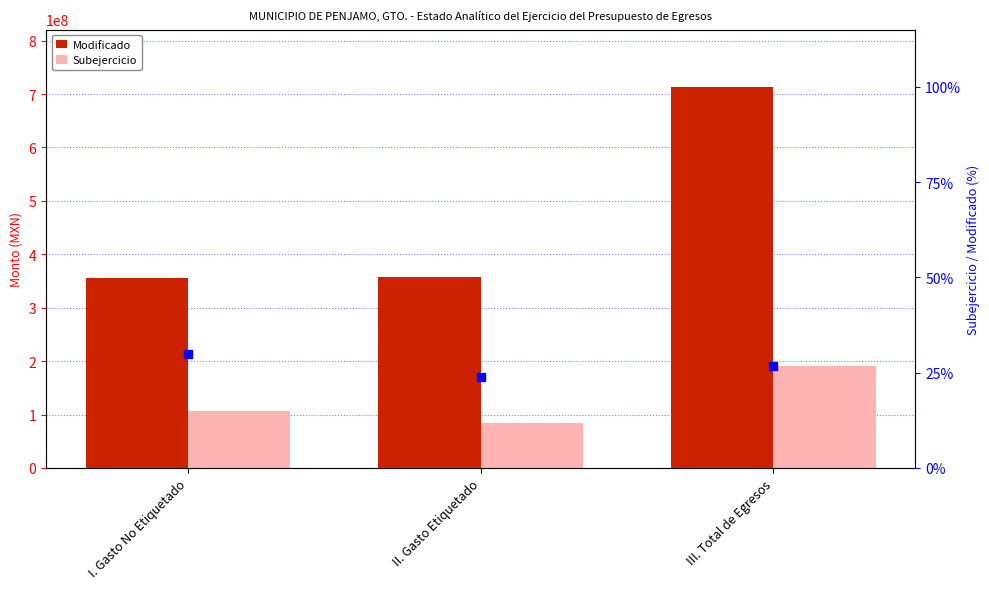

What is the sum of the Subejercicio values at II. Gasto Etiquetado and I. Gasto No Etiquetado?

190939523.9